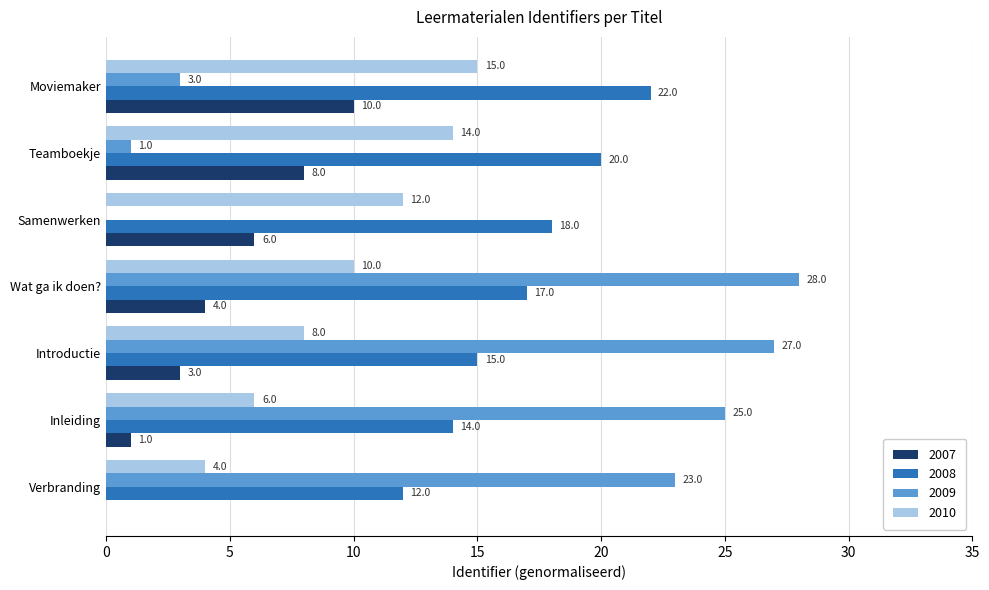

What are all the series names shown in the legend?

2007, 2008, 2009, 2010